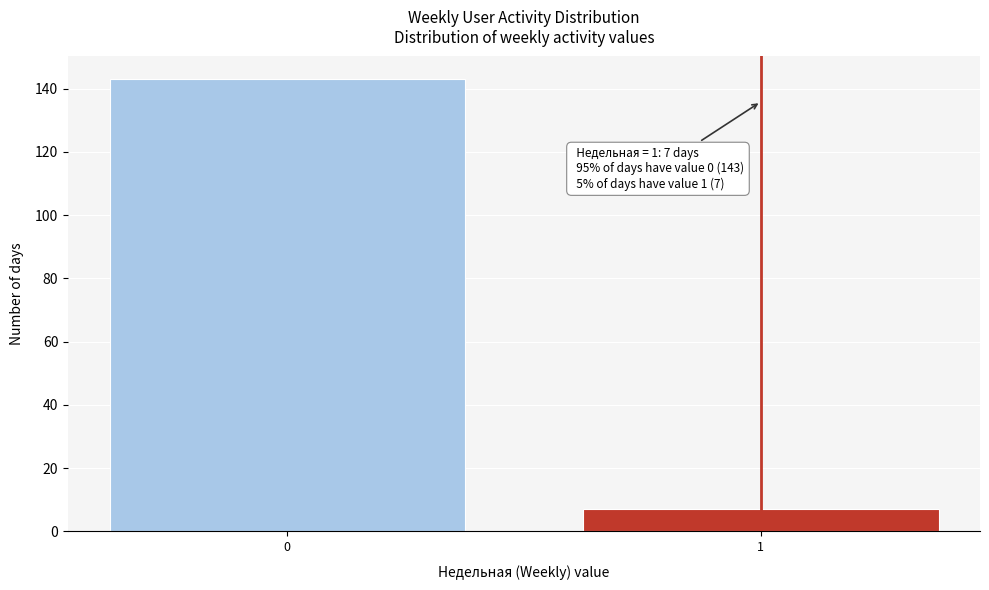

Reading right to left, extract all data points from this chart.

7	143